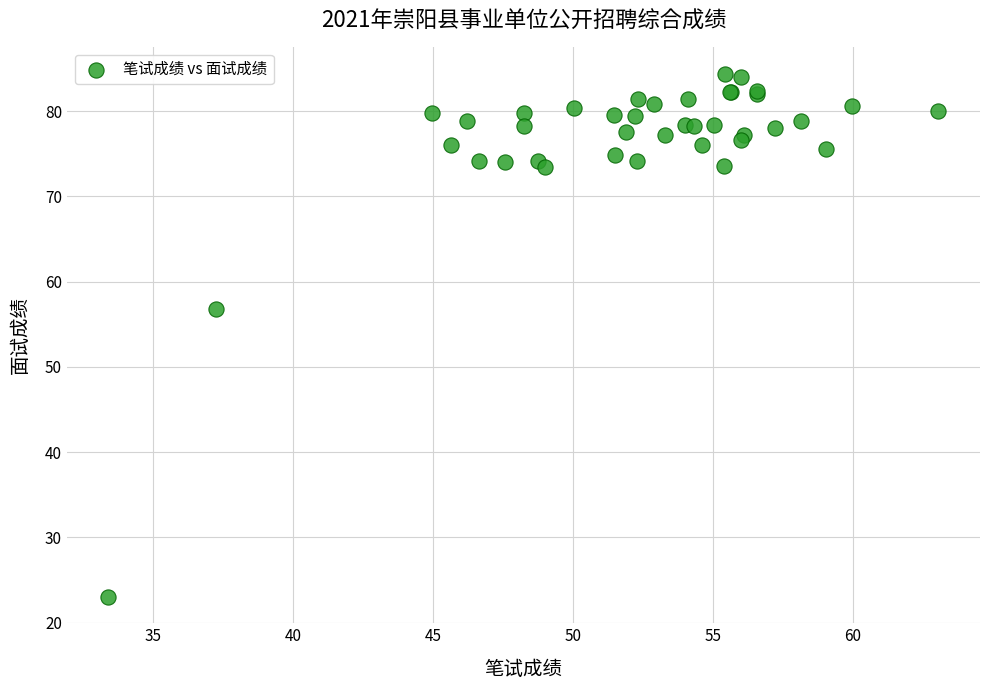

What Y value in the scatter plot is closest to 53?

56.8